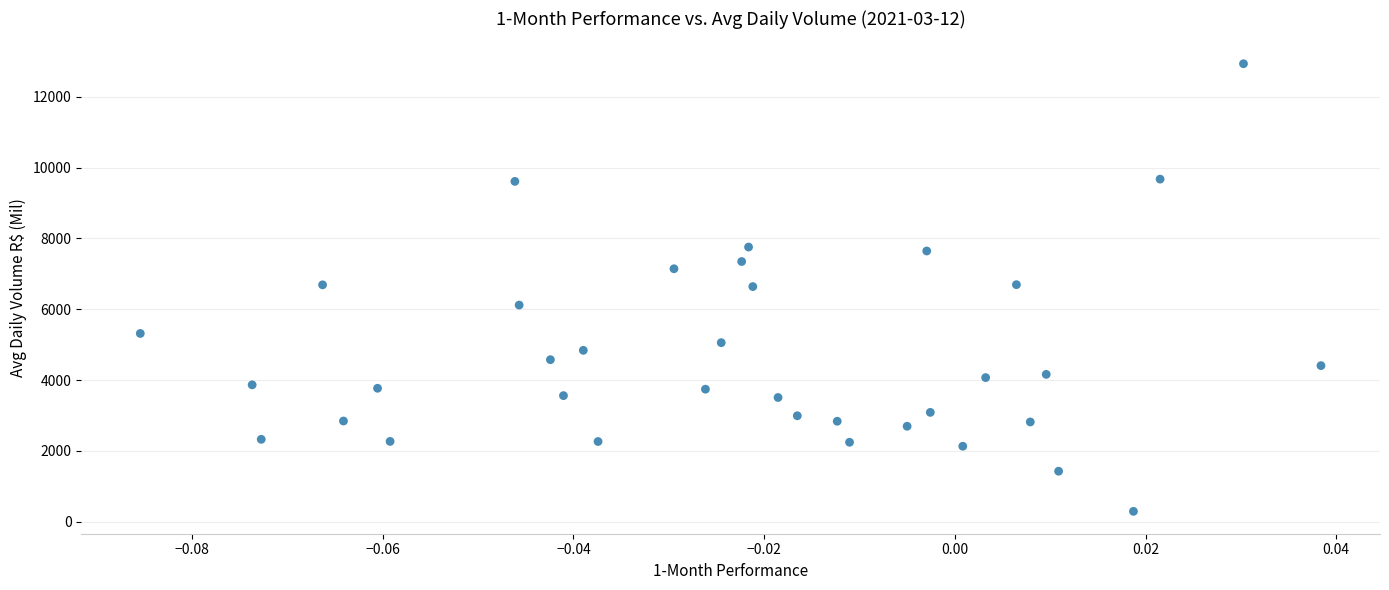

What is the range of Y values (max minus min)?

12640.9